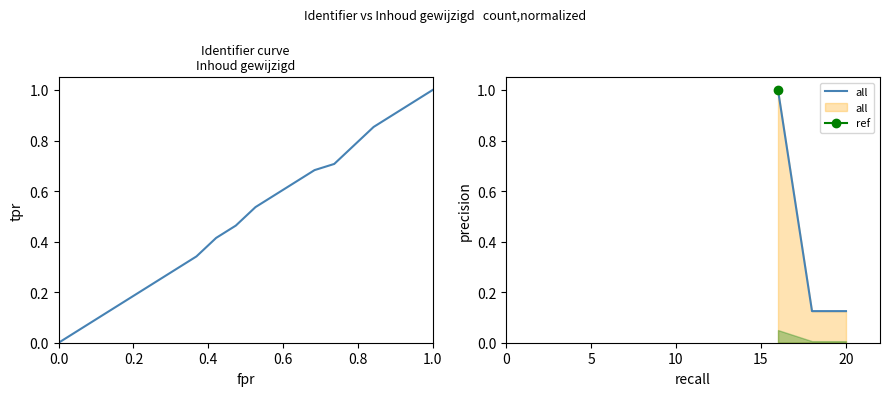

The value at 2018-11-12 is 0.3. True or false?

False